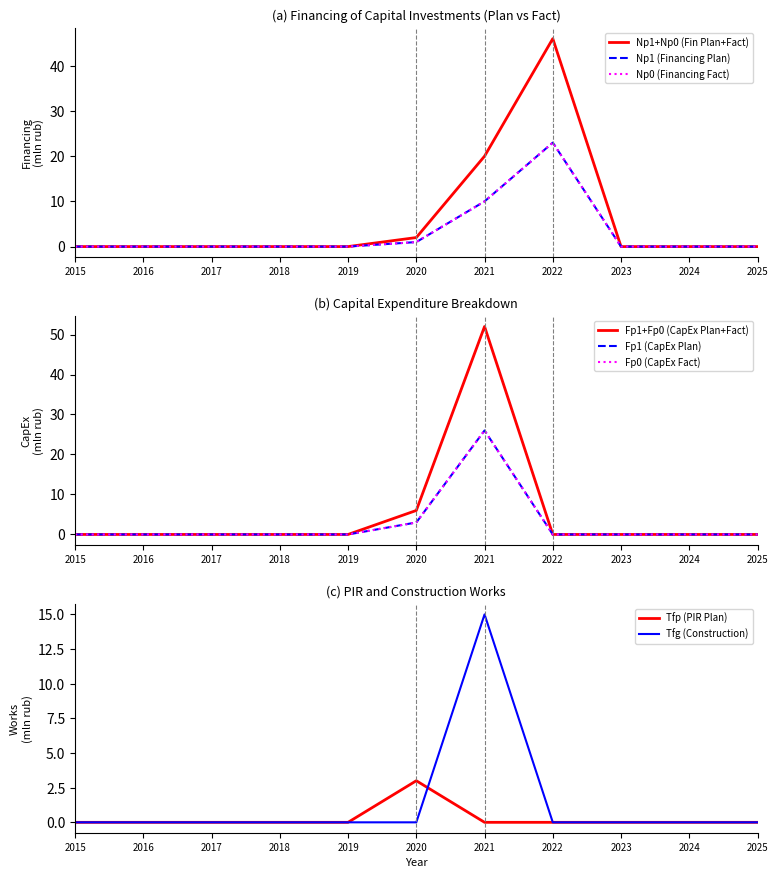

How many categories are shown in the chart?

11